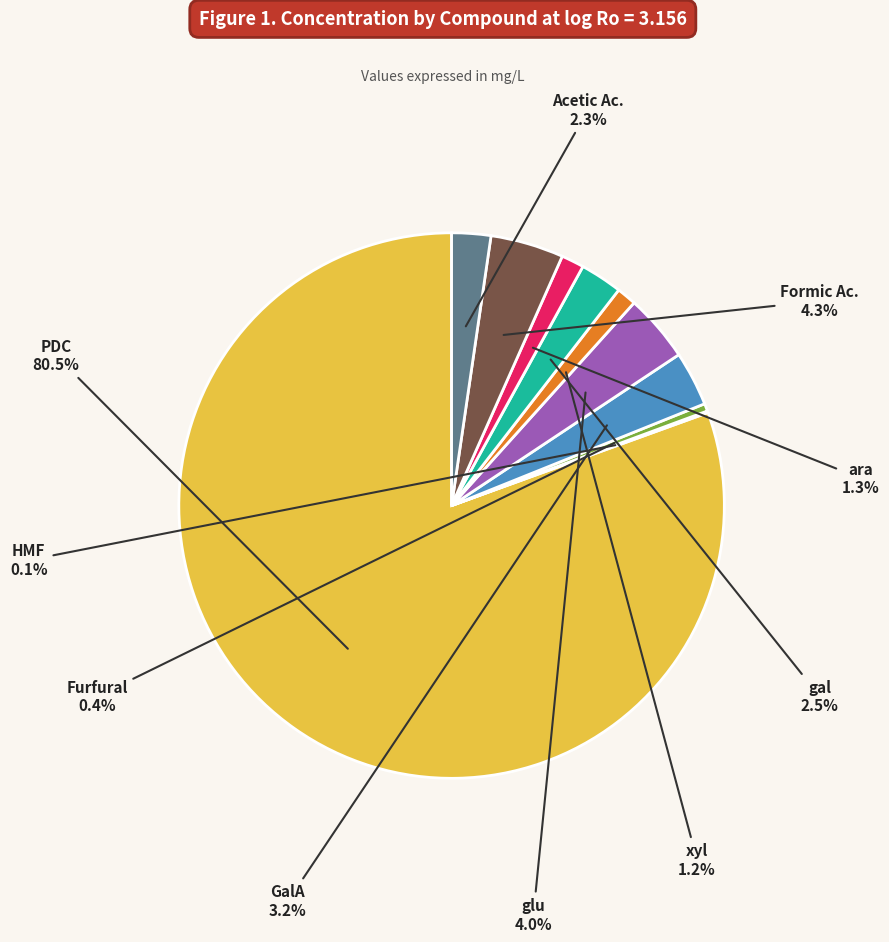

Does any single category account for the majority?

Yes